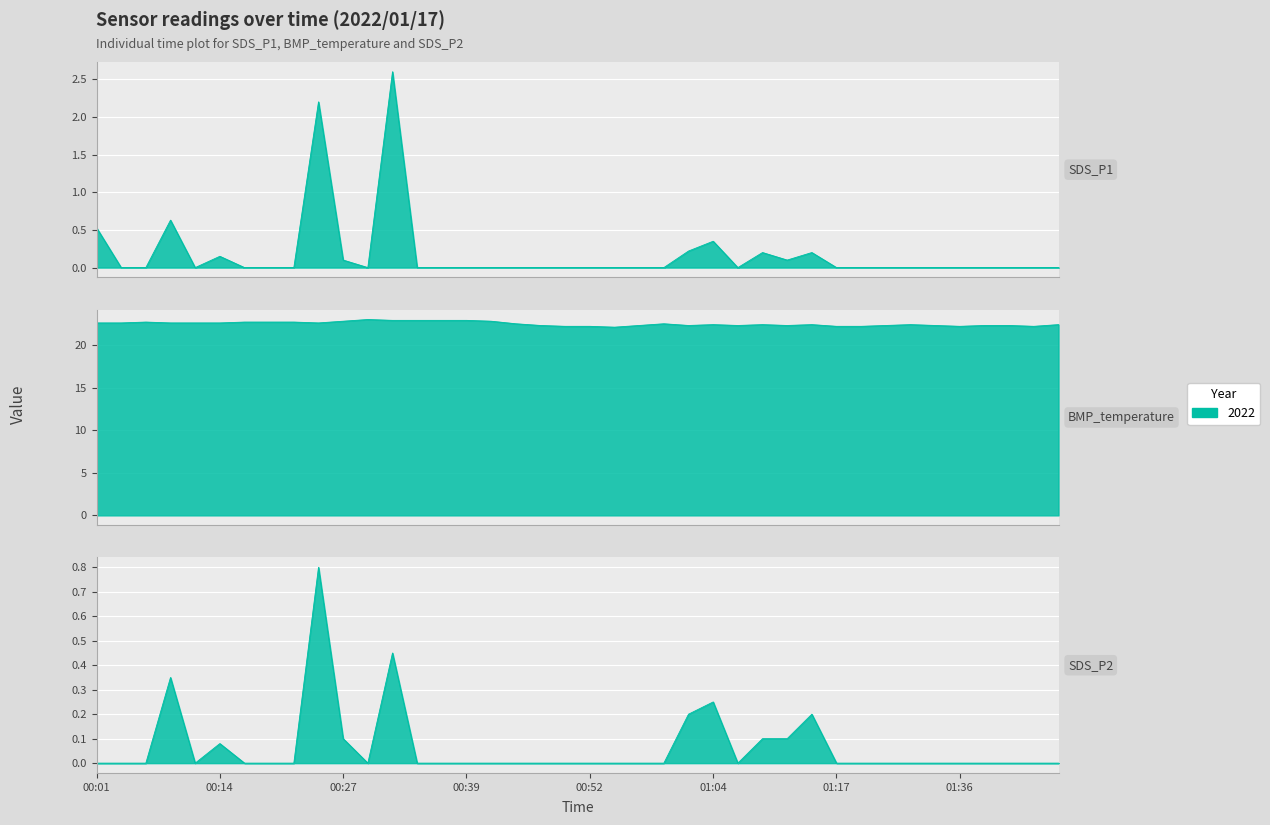

What is the sum of all BMP_temperature values?

899.6